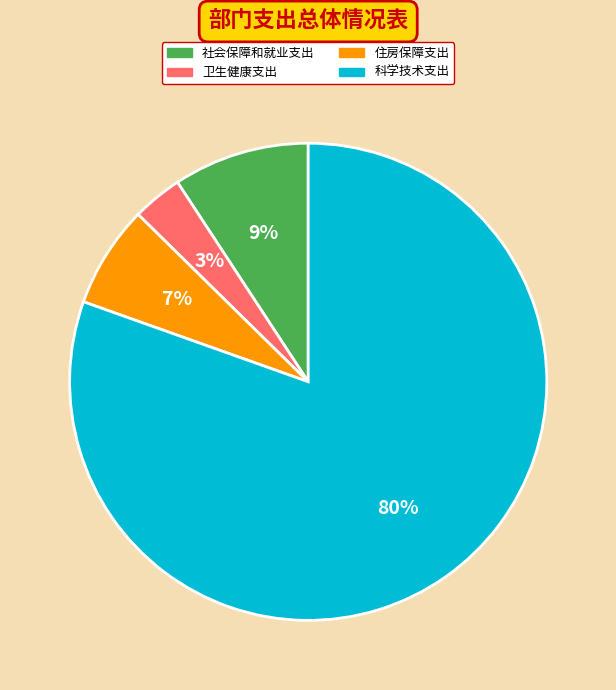

Rank the categories by value from highest to lowest.

科学技术支出, 社会保障和就业支出, 住房保障支出, 卫生健康支出